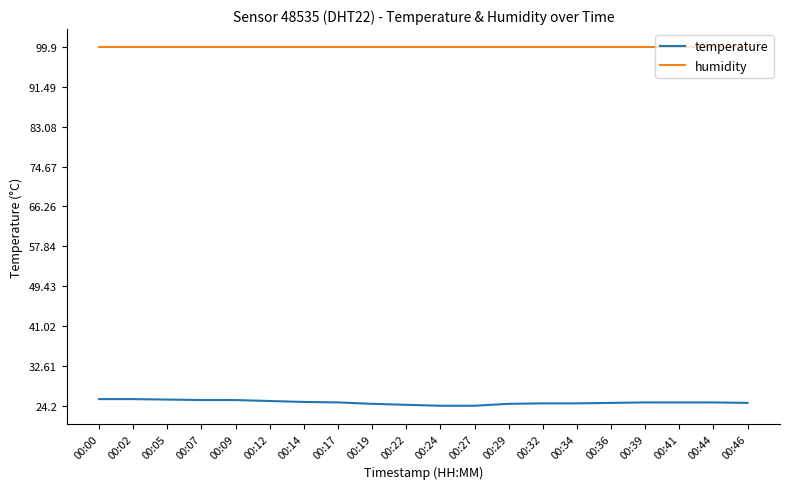

What is the maximum value shown in the chart?

99.9